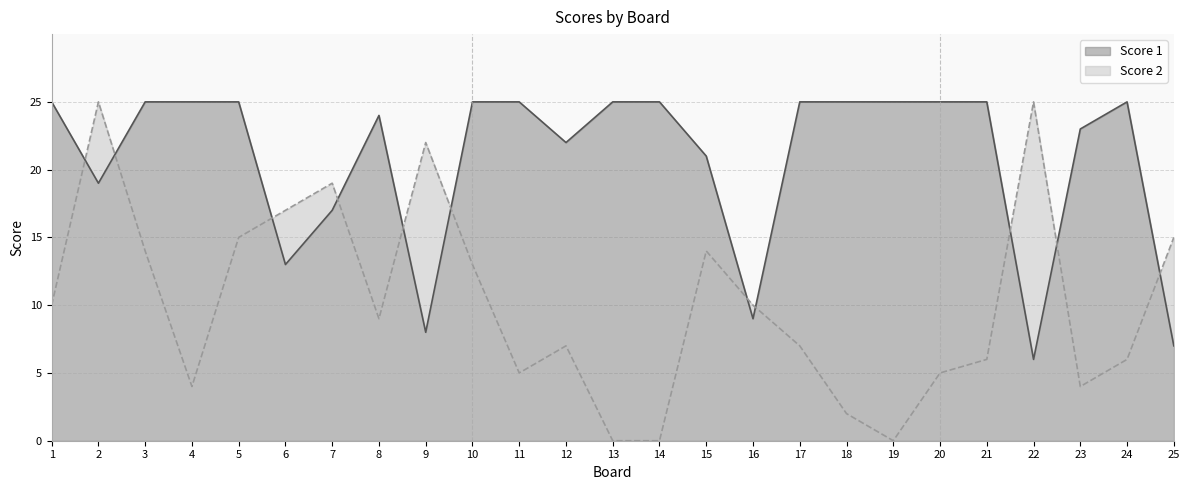

Reading left to right, list all the values displayed in this chart.

Score 1: 25	19	25	25	25	13	17	24	8	25	25	22	25	25	21	9	25	25	25	25	25	6	23	25	7
Score 2: 10	25	14	4	15	17	19	9	22	13	5	7	0	0	14	10	7	2	0	5	6	25	4	6	15